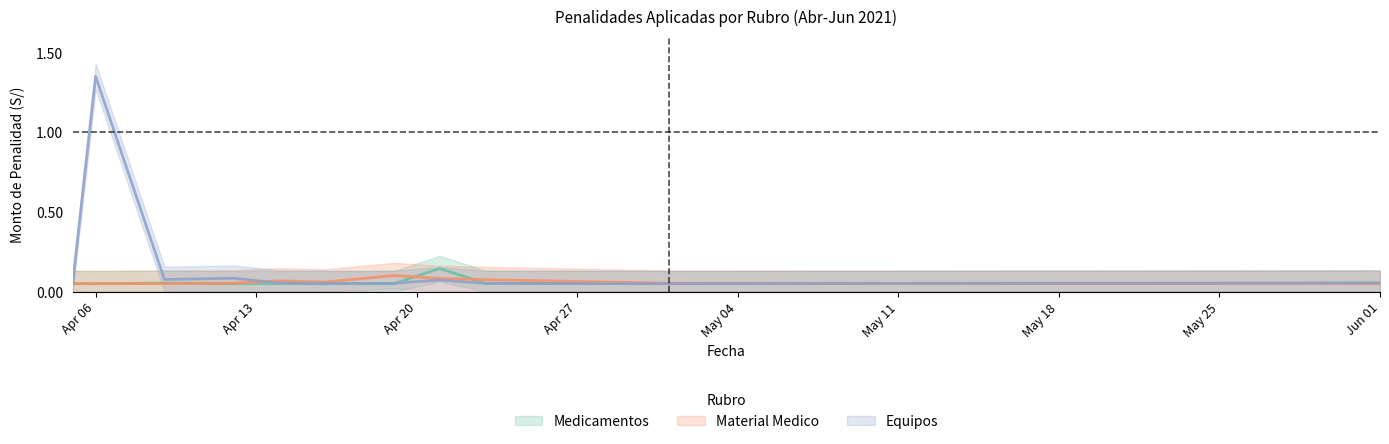

Rank the series by their maximum value, from lowest to highest.

Material Medico, Medicamentos, Equipos